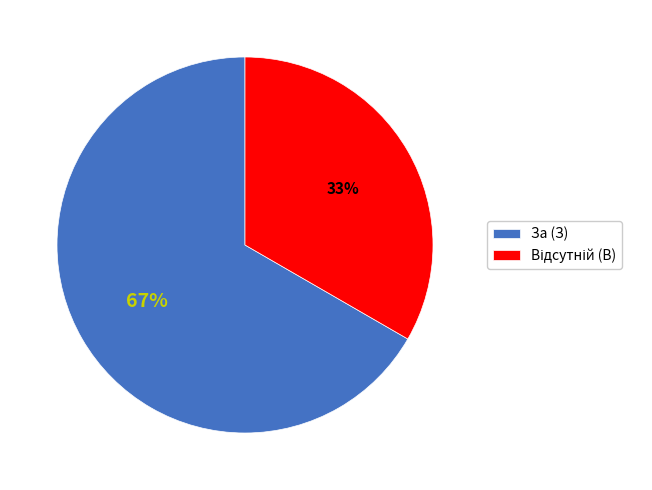

The За (З) slice represents 67% of the pie. True or false?

True